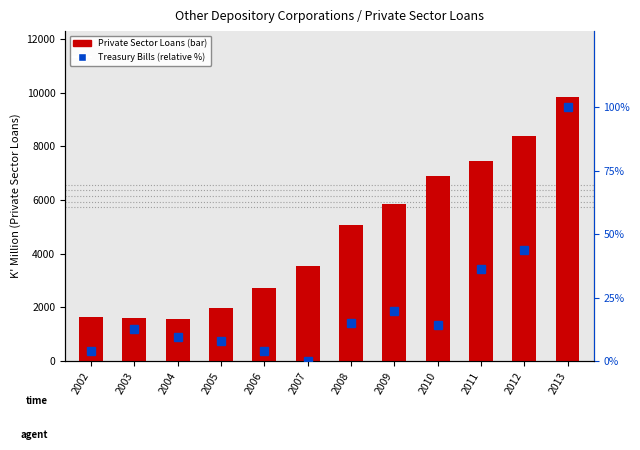

How many values in the Private Sector Loans series exceed 5055?

6